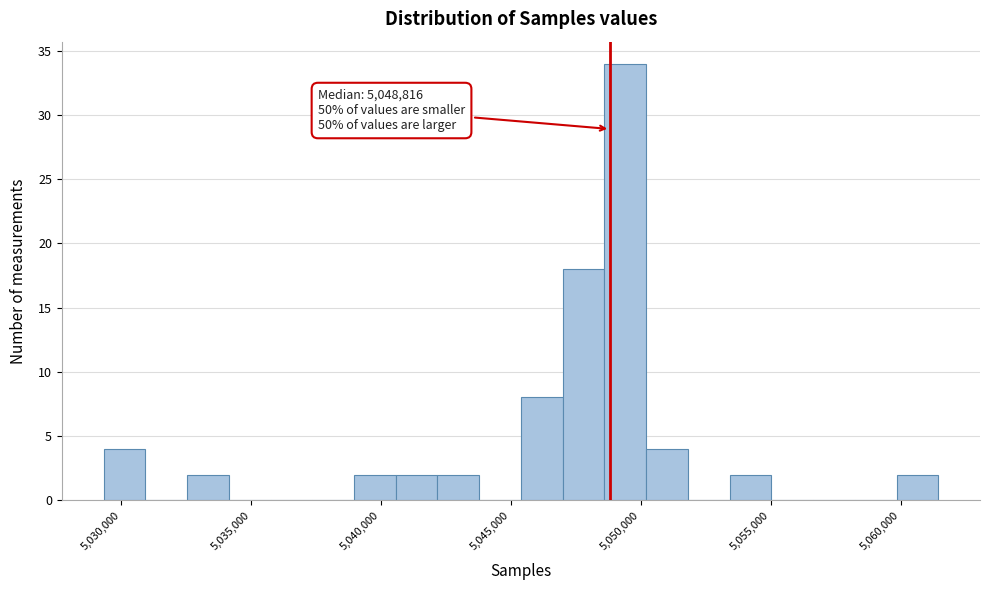

Around what value on the x-axis is the tallest bar? Give the approximate position of its centre, as read against the axis.

5049500